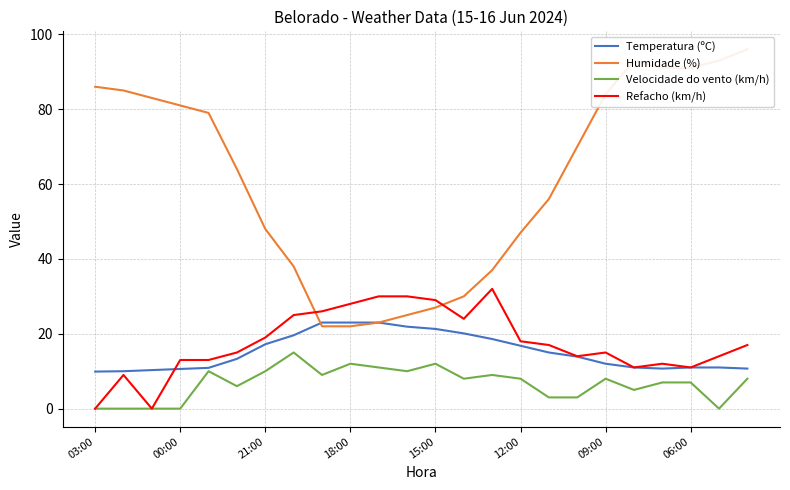

True or false: Temperatura (ºC) has a value of 17.2 at 21:00.

True